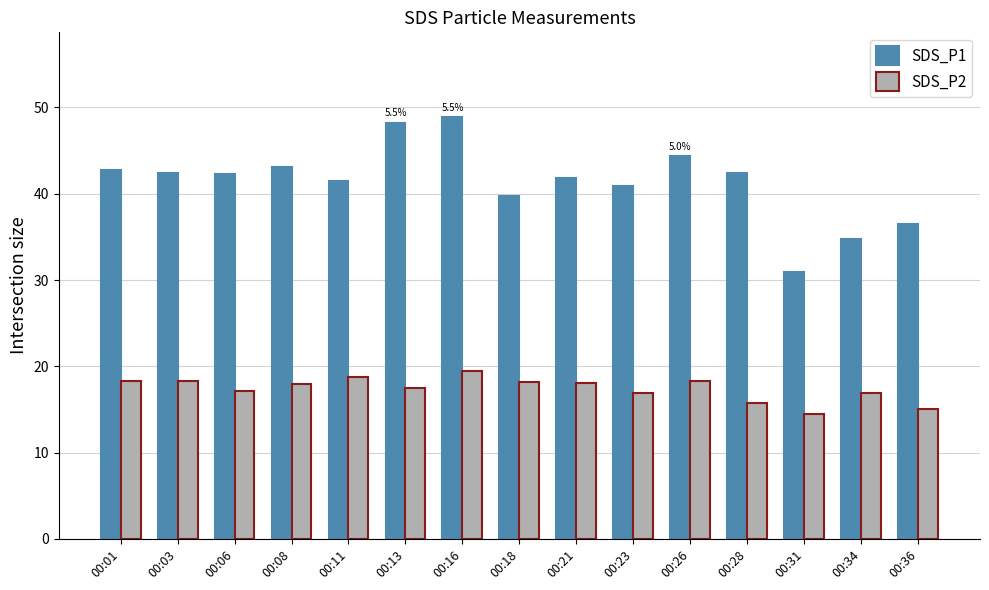

Which series has the widest spread of values?

SDS_P1